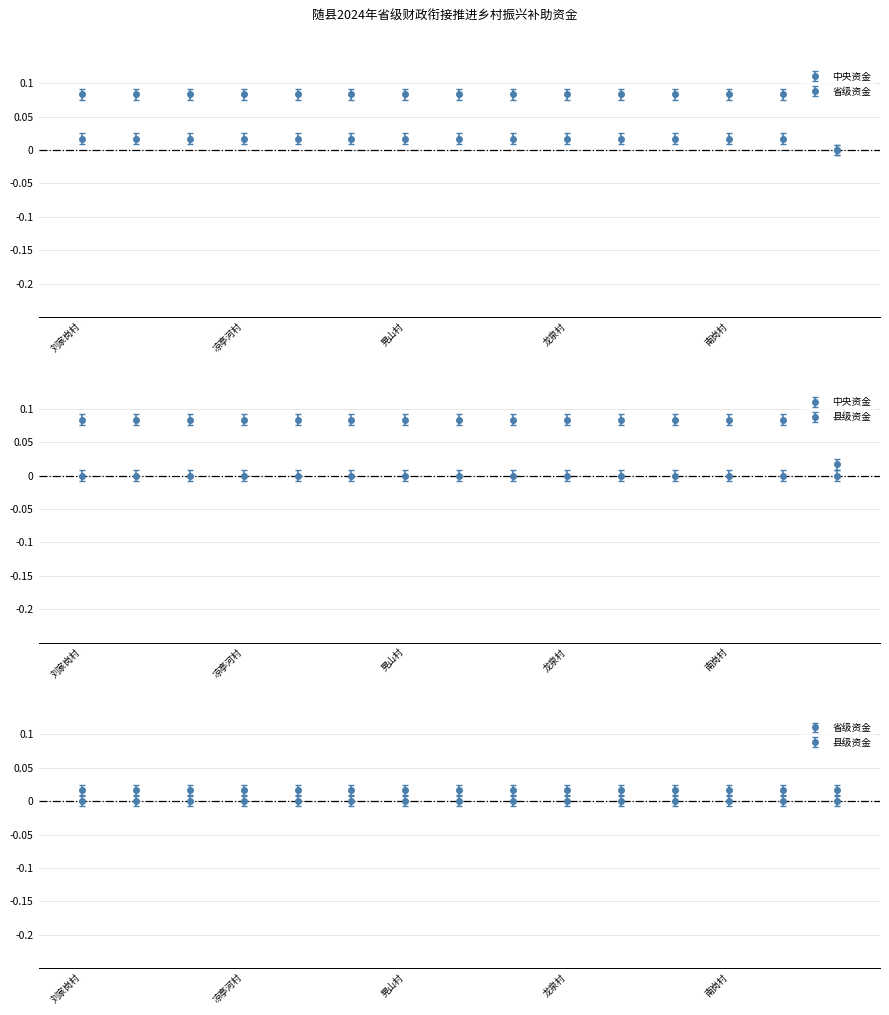

What is the label of the 3rd point from the right?

南岗村